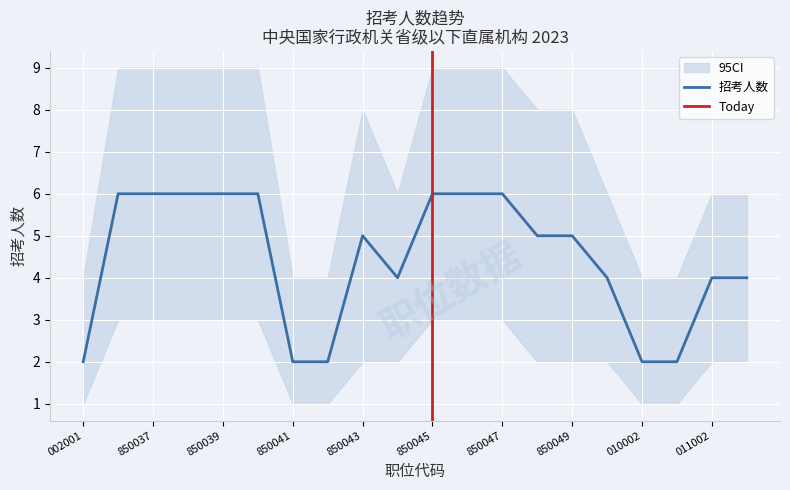

Rank the series by their average value, from highest to lowest.

招考人数_upper, 招考人数, 招考人数_lower